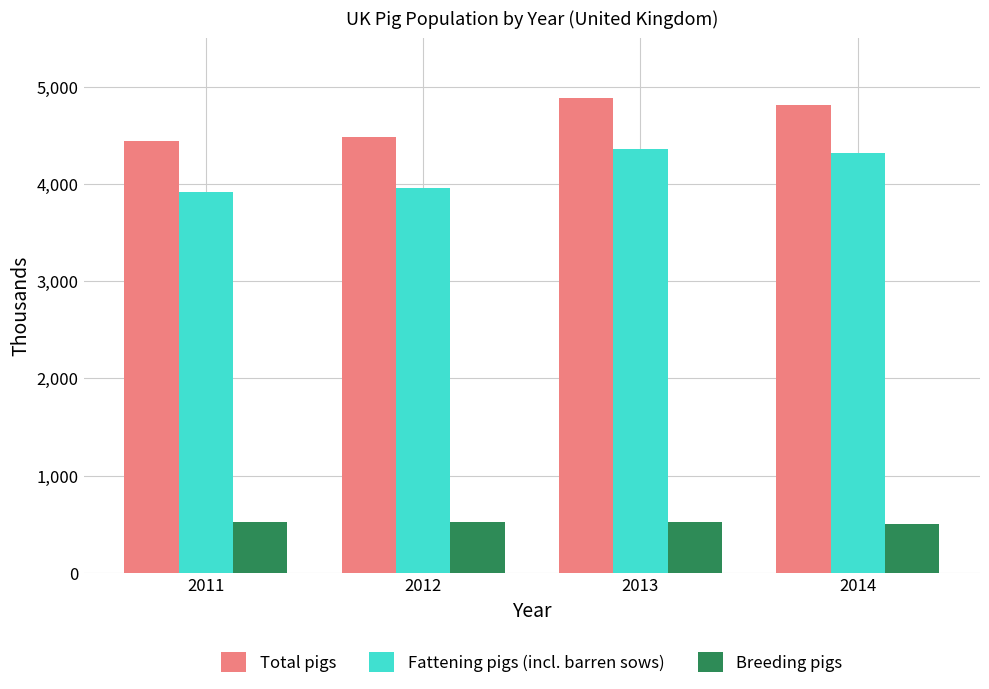

At which label does Total pigs first exceed 4815?

2013